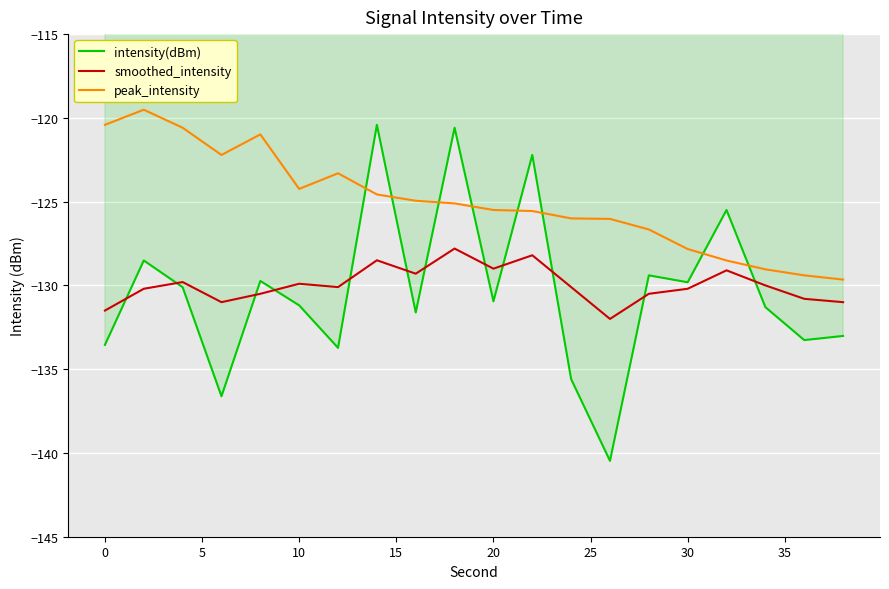

What is the minimum value shown in the chart?

-140.5